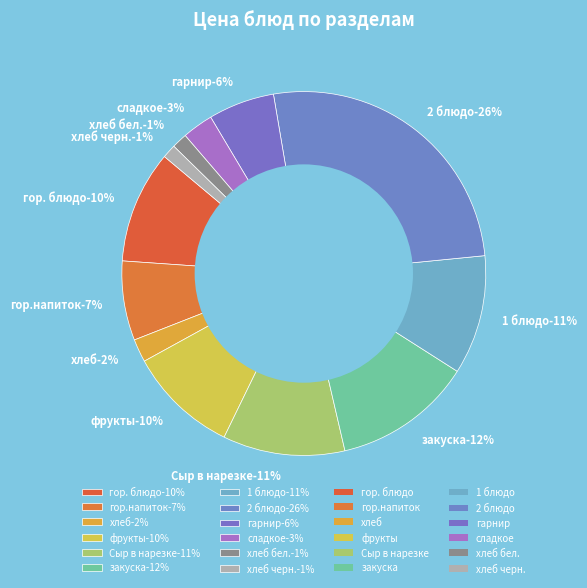

The хлеб бел. slice represents 11% of the pie. True or false?

False